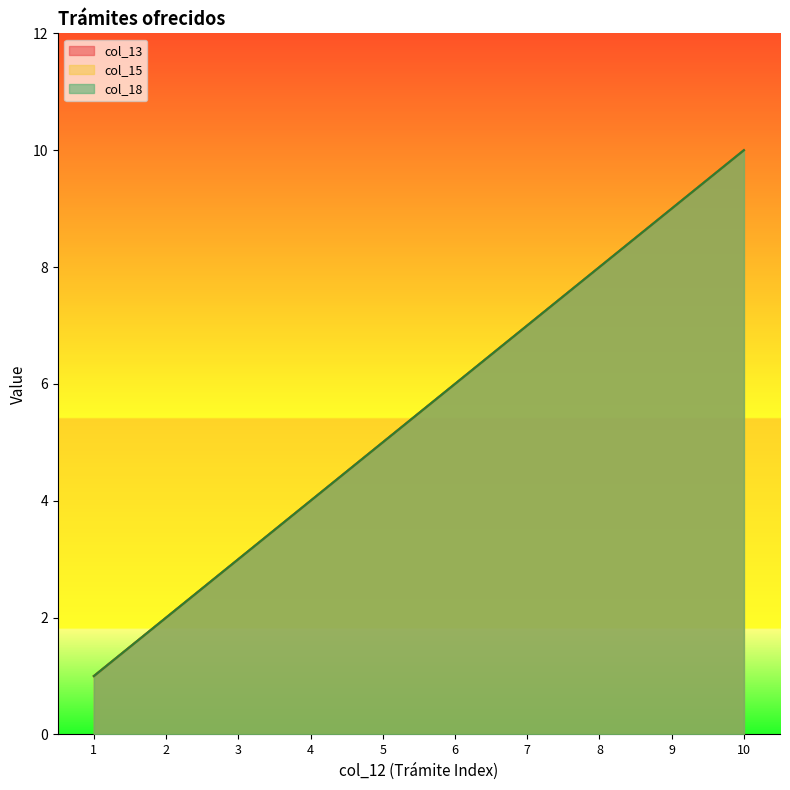

Which series has the largest total across all categories?

col_15